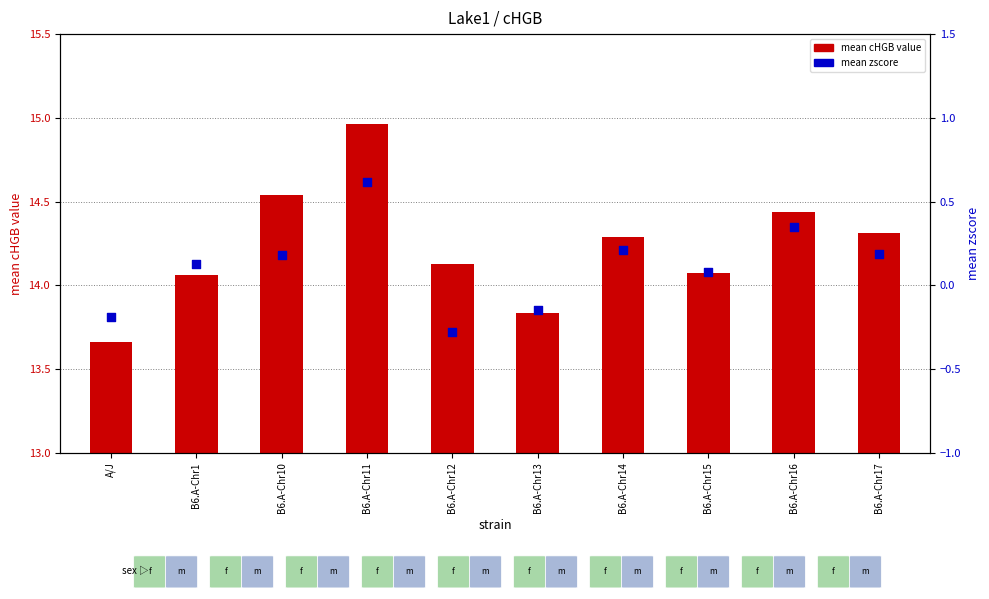

Which series has the largest total across all categories?

mean cHGB value